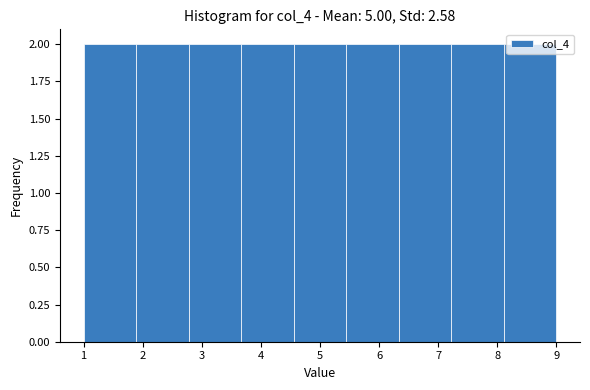

Reading left to right, list every bar in this chart as the range it spans on the x-axis followed by its height. Neither the bar edges nor the heights are printed on the chart, so give them approximately, as read against the axes.

1.0 to 1.9: 2
1.9 to 2.8: 2
2.8 to 3.7: 2
3.7 to 4.6: 2
4.6 to 5.4: 2
5.4 to 6.3: 2
6.3 to 7.2: 2
7.2 to 8.1: 2
8.1 to 9.0: 2